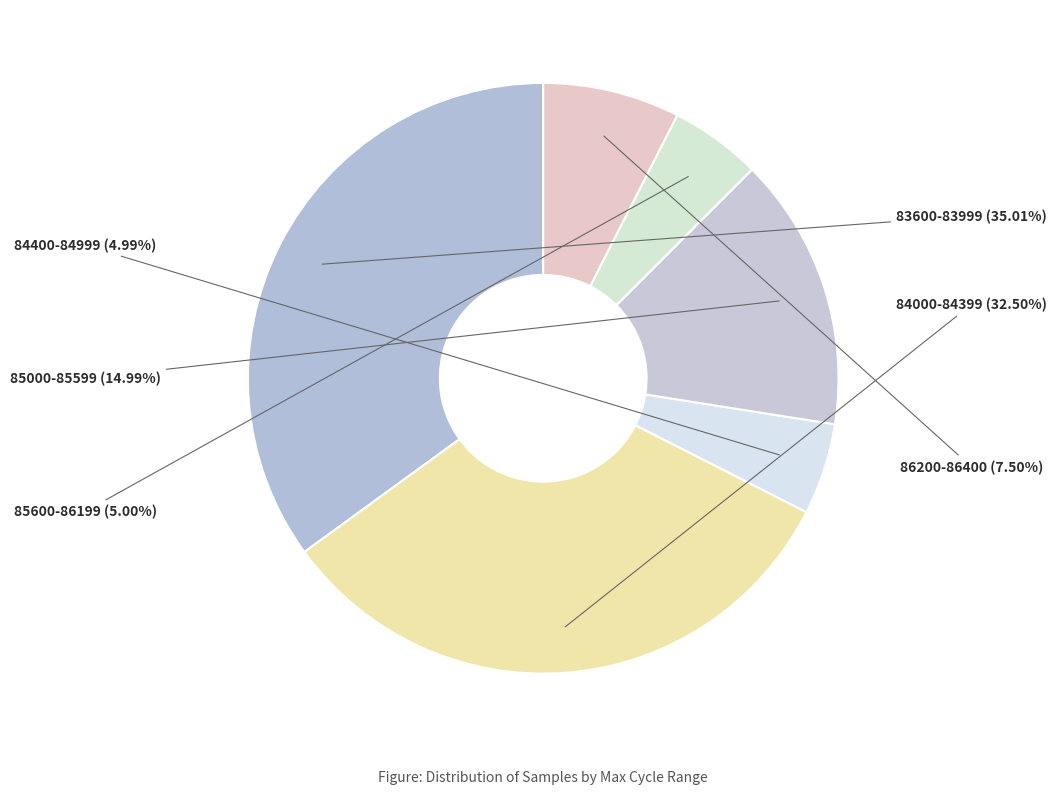

Combined, do 85000-85599 and 84400-84999 account for over 50%?

No